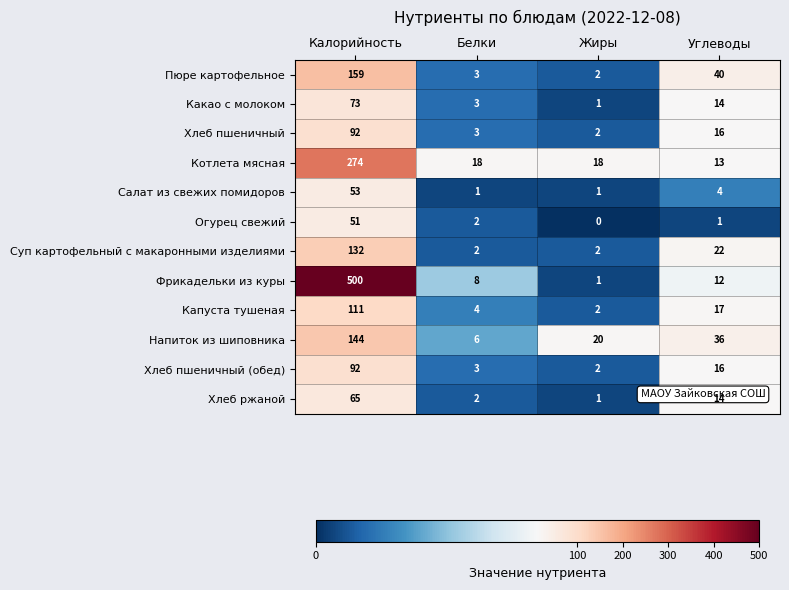

What is the spread (max minus min) of values at Жиры?

20